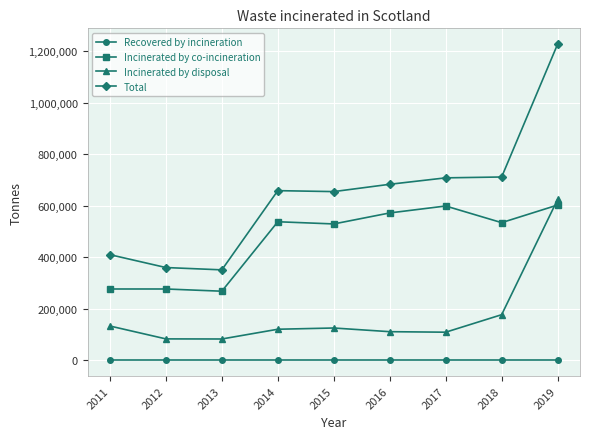

Which series has the largest total across all categories?

Total